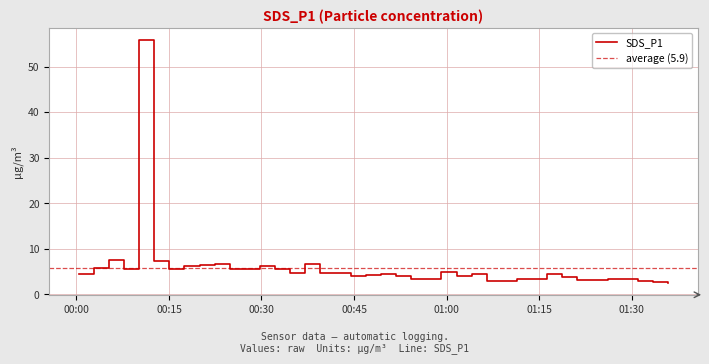

What is the minimum value for SDS_P1?

2.6